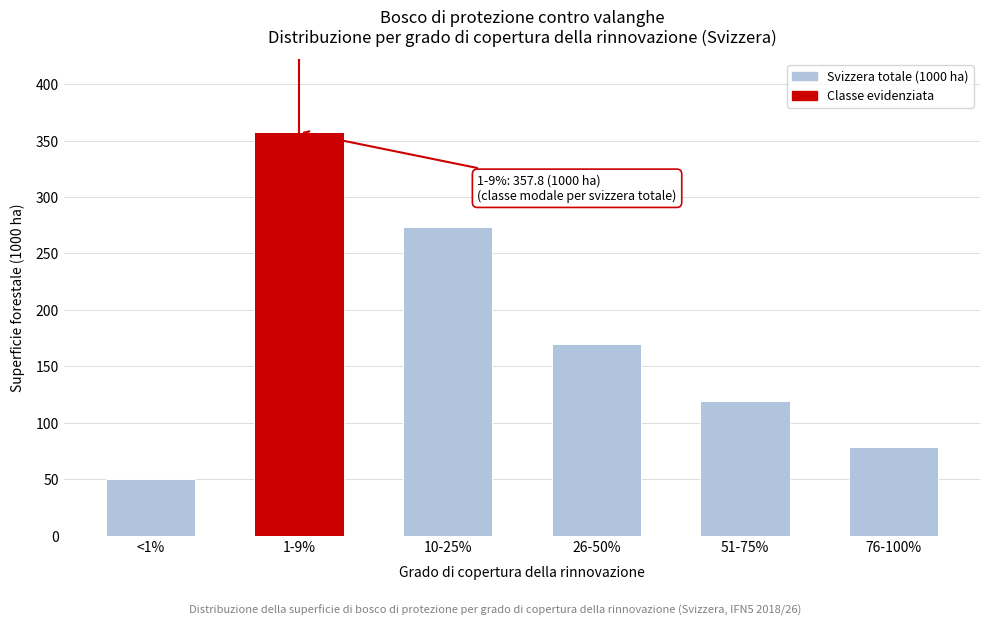

Reading right to left, list all the values displayed in this chart.

78.6	119.3	169.9	273.7	357.8	50.2